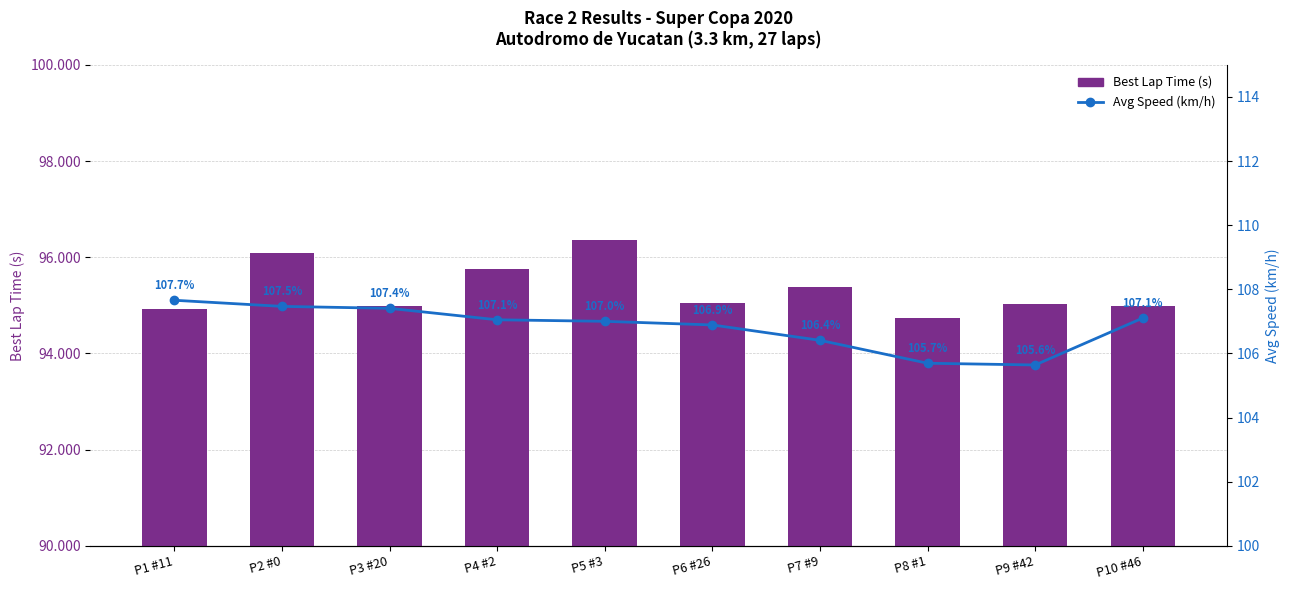

Does the chart contain stacked bars?

No